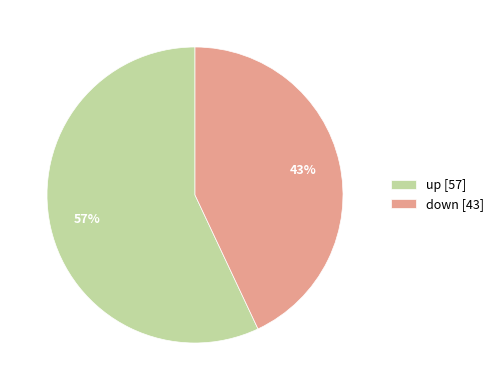

Is there any slice that represents more than half of the pie?

Yes